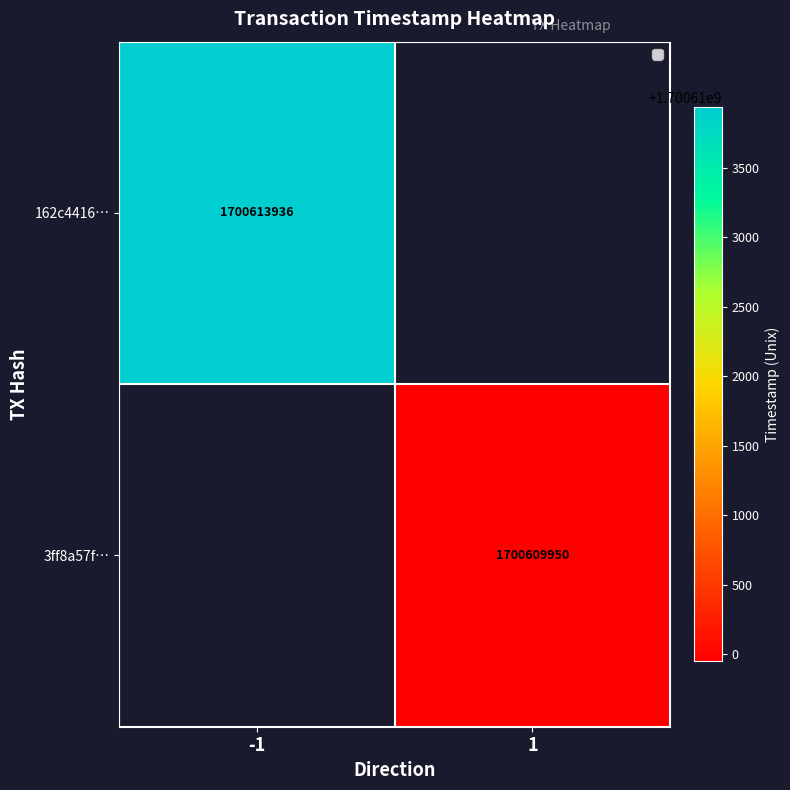

The 162c4416… series shows 1062259876.2 at -1. True or false?

False